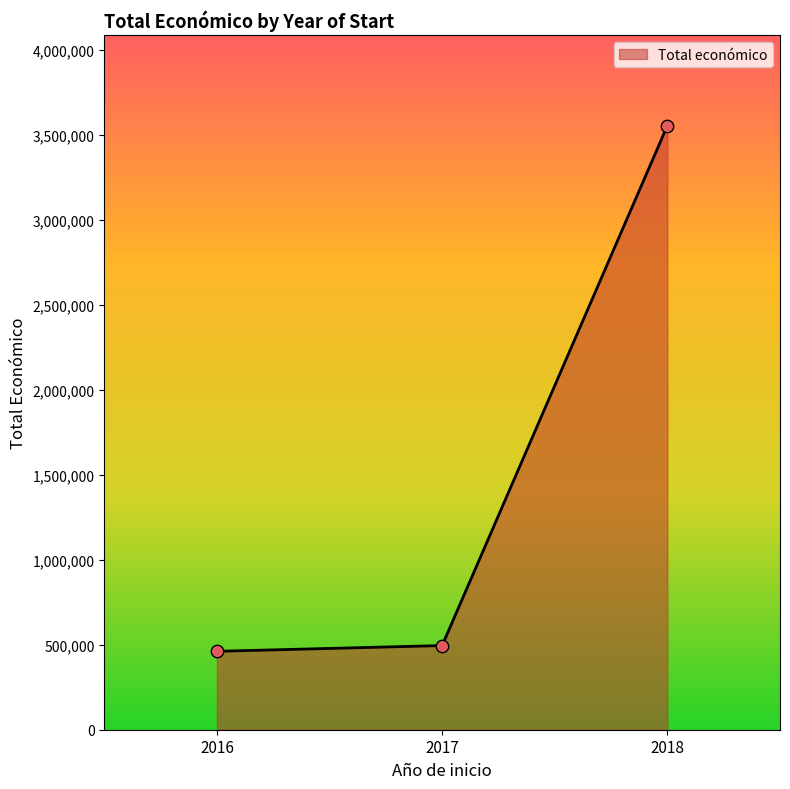

What is the change in value from 2017 to 2018?

+3057490